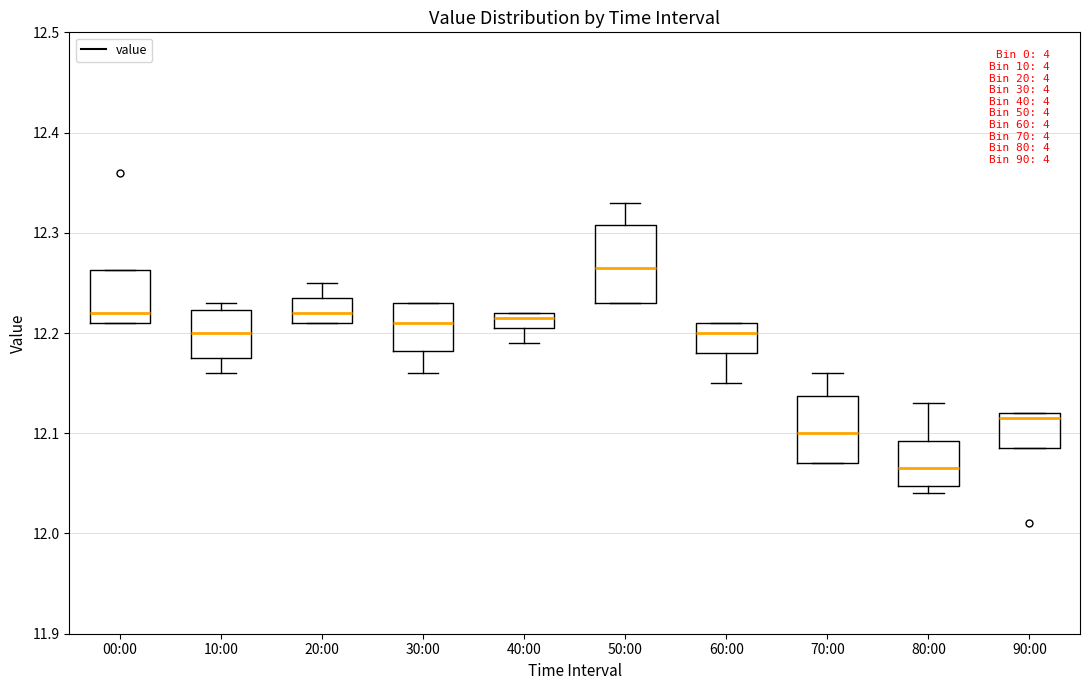

Which box's median line is the highest?

50:00